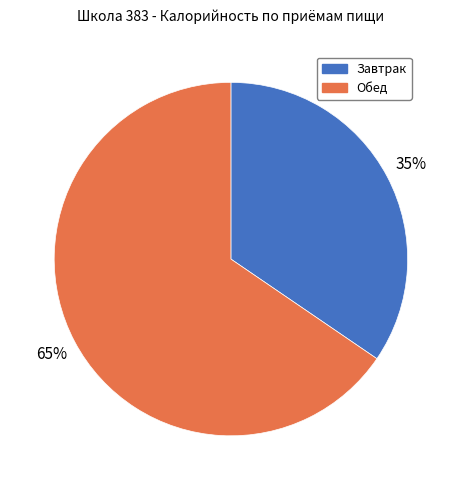

How many slices are in this pie chart?

2